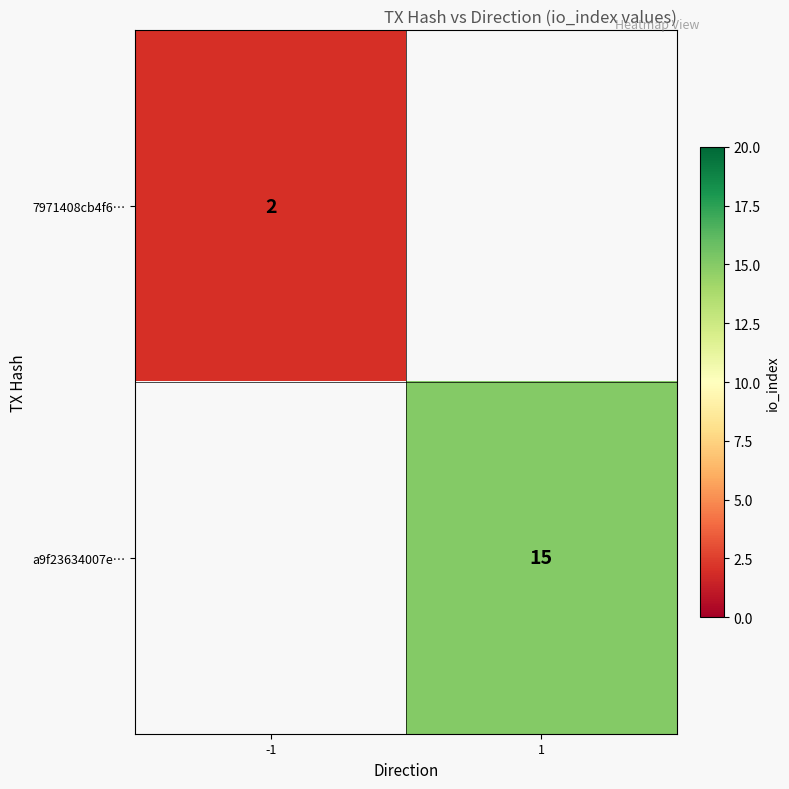

The a9f23634007e… series shows 6 at 1. True or false?

False